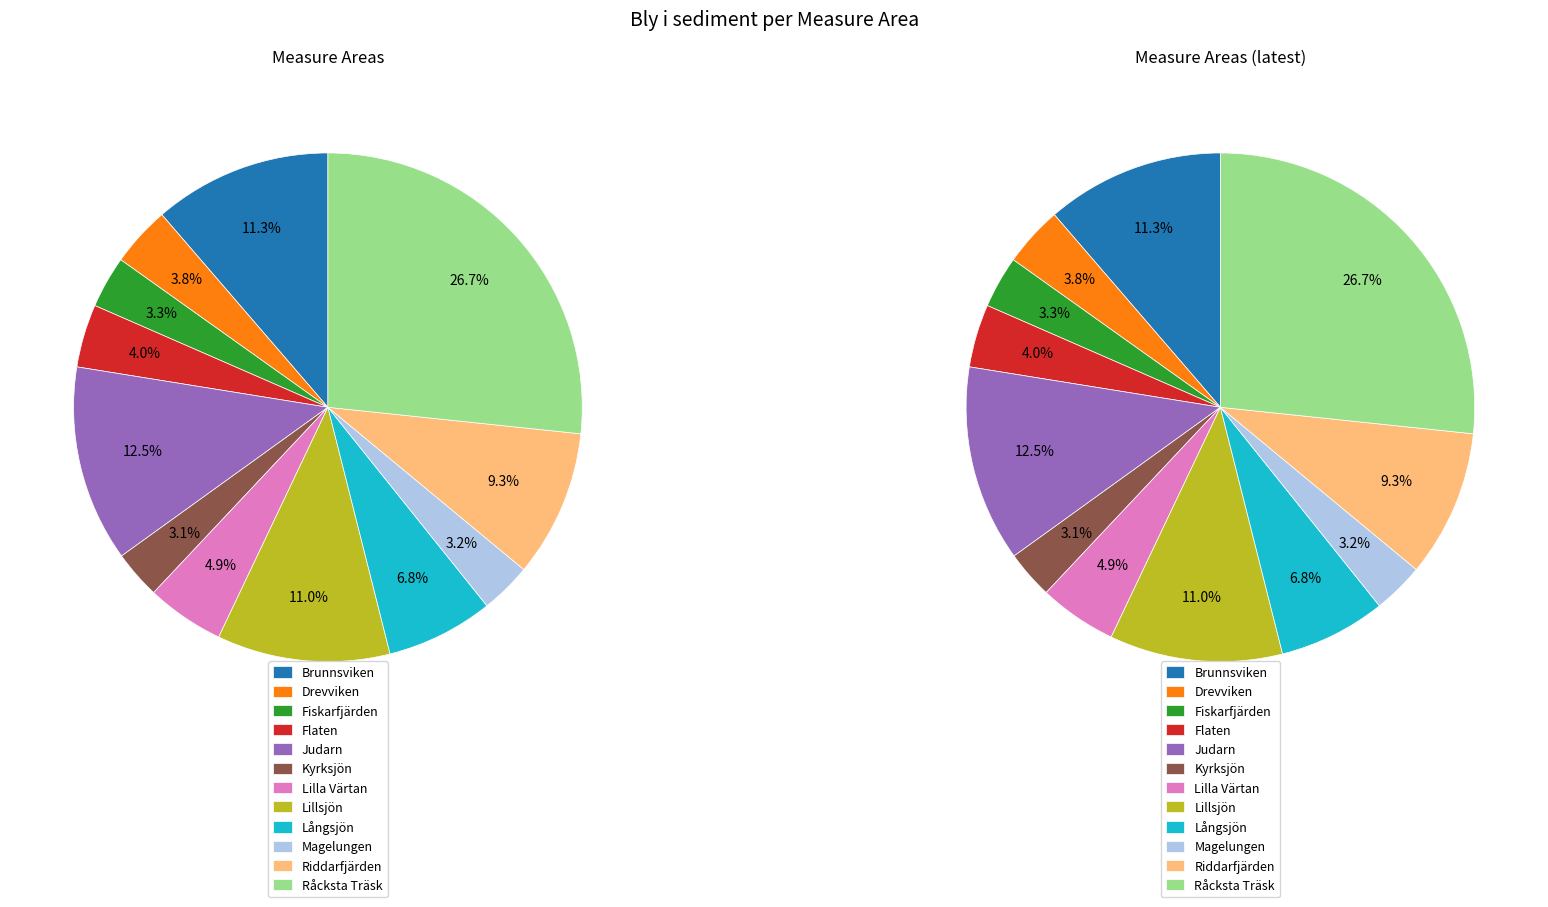

Is it true that Fiskarfjärden is 3% of the pie?

True